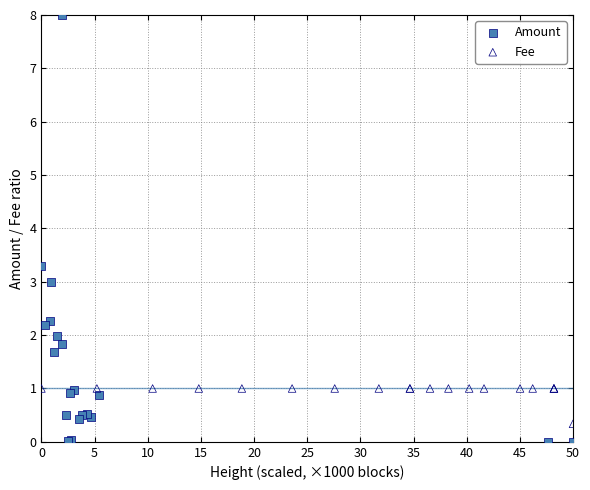

Which series has the largest Y range (max minus min)?

Amount